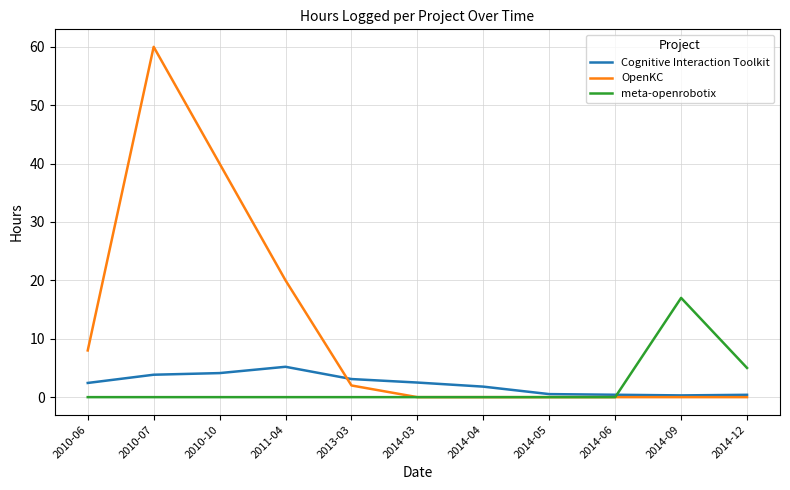

What position from the right is 2010-07?

10